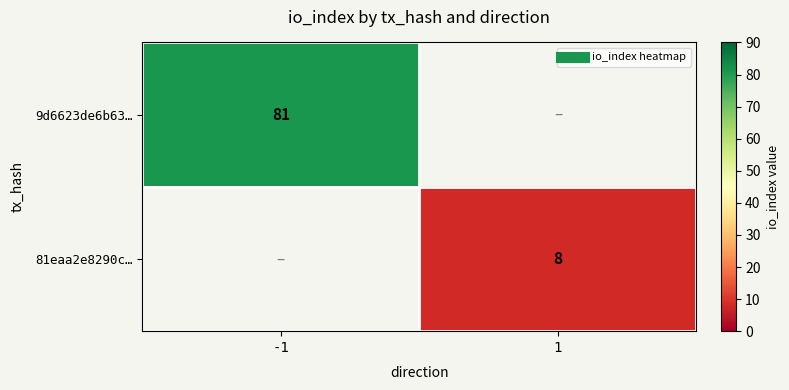

At which category is the sum across all series the highest?

-1